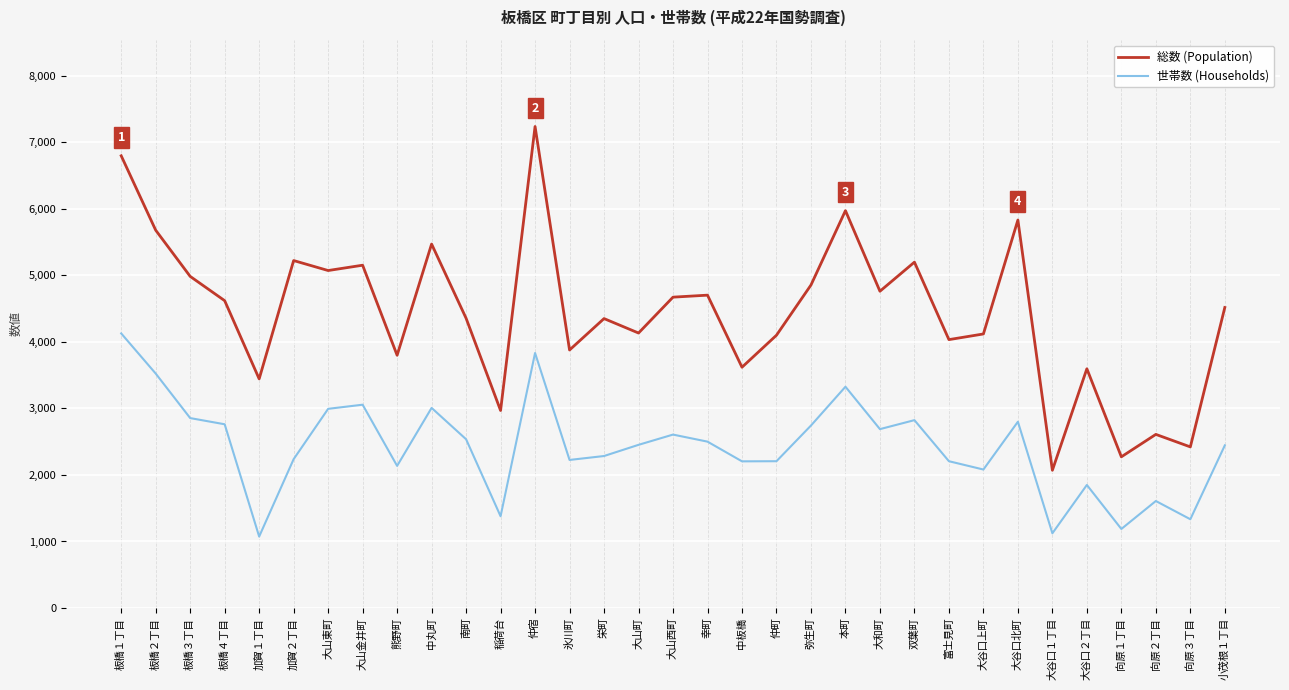

What is the average value of the 世帯数 (Households) series?

2430